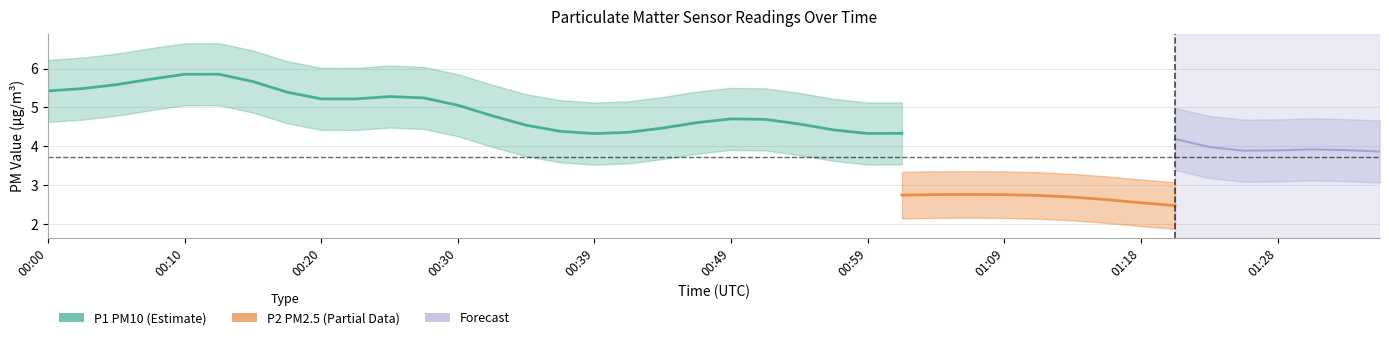

What is the label of the 37th point from the left?

01:28